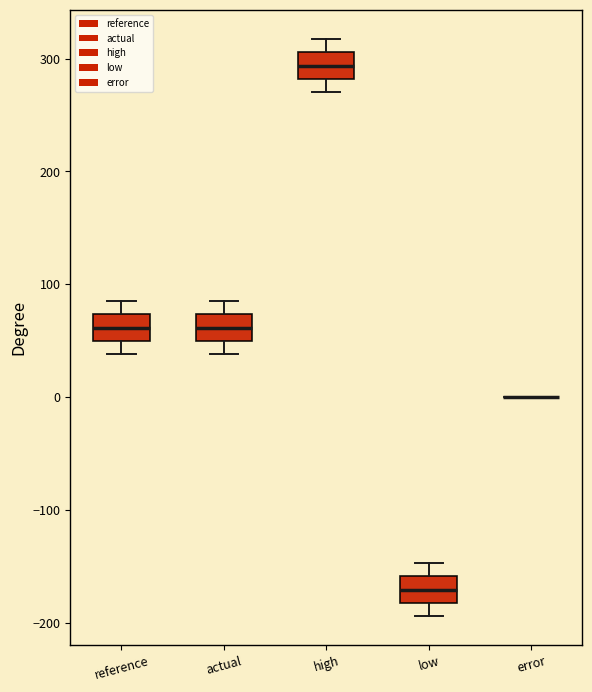

Reading left to right, read every box against the y-axis: the position of its median line, the range the box covers, and the ends of its whiskers. The values are not printed on the chart, so give them approximately, as read against the axis.

reference: median 60, box 50 to 70, whiskers 40 to 90
actual: median 60, box 50 to 70, whiskers 40 to 90
high: median 290, box 280 to 310, whiskers 270 to 320
low: median -170, box -180 to -160, whiskers -190 to -150
error: box collapsed to a line at 0, whiskers 0 to 0